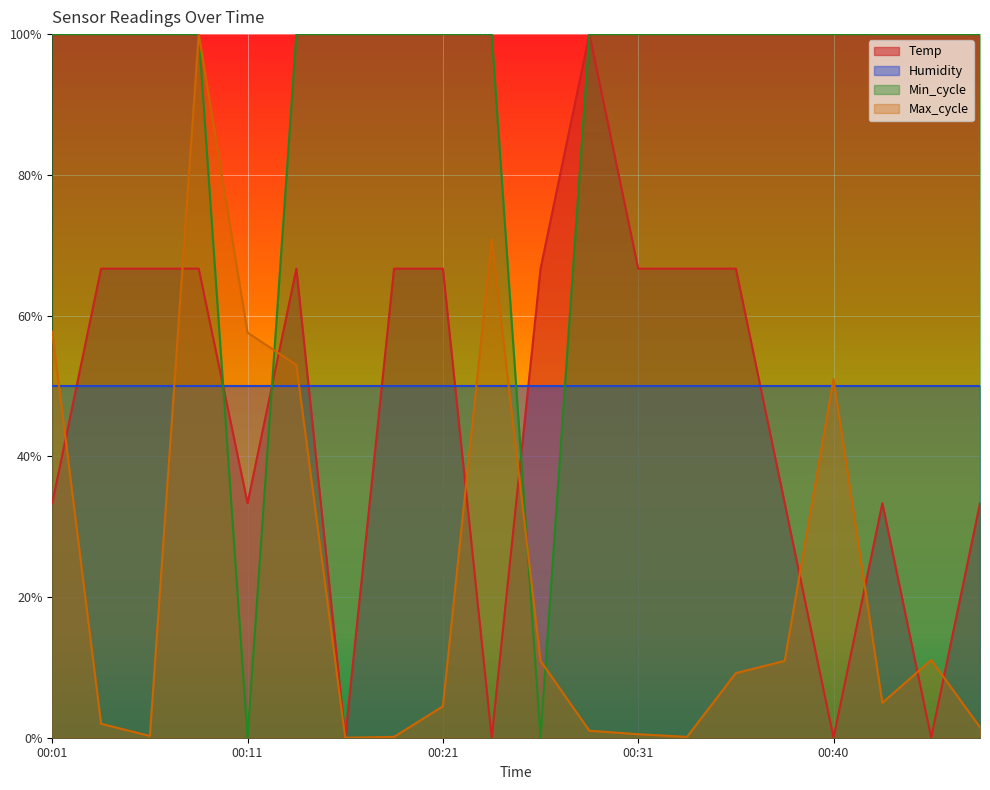

Read the Temp value at 00:14.

0.7